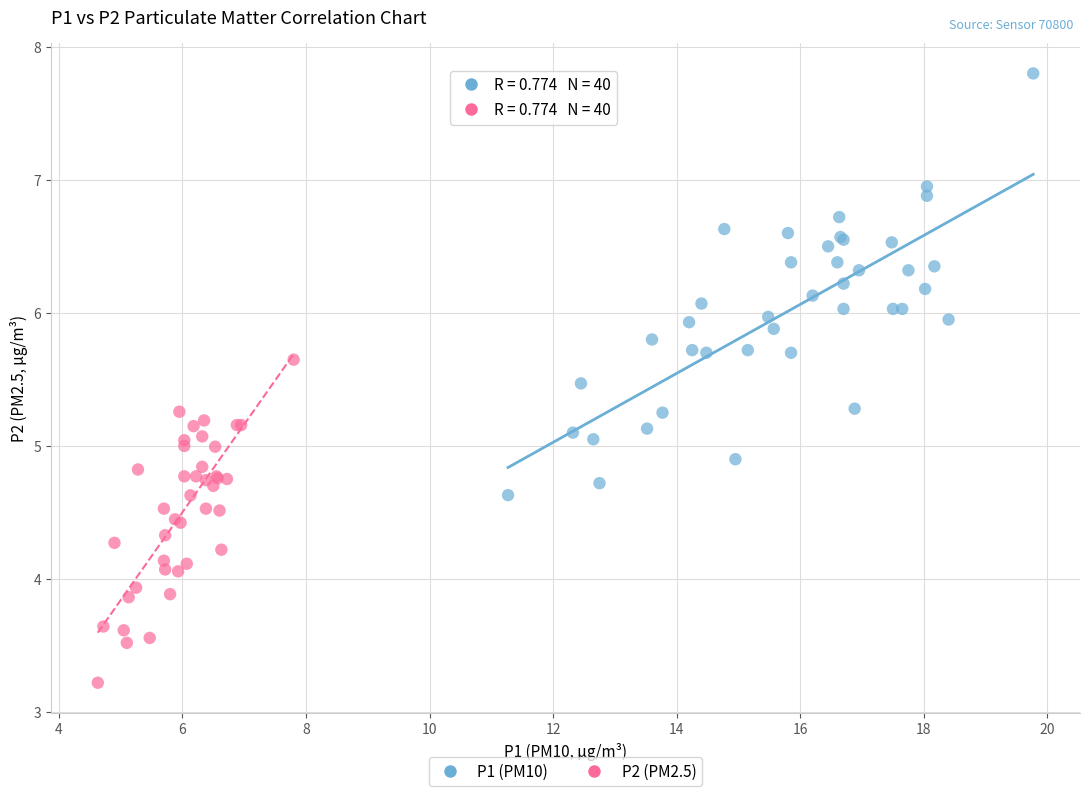

Which series contains the lowest Y value?

P2 (PM2.5)